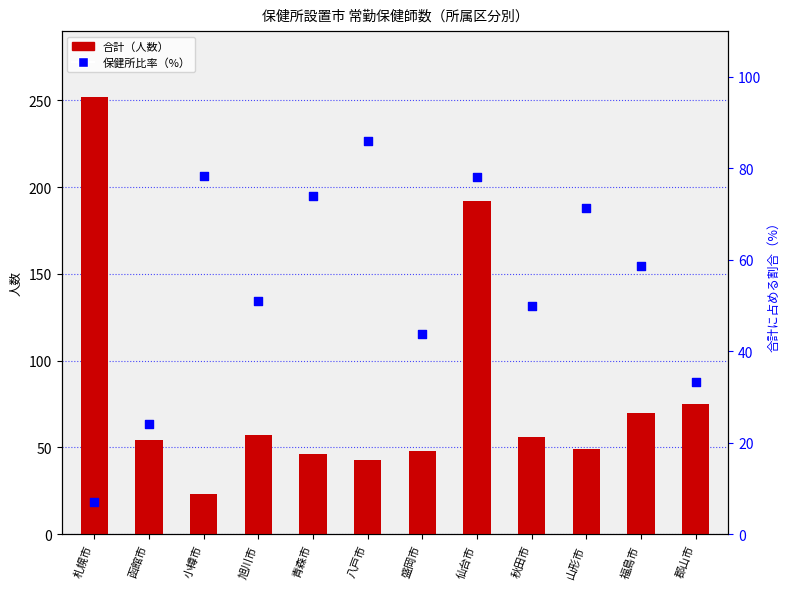

What is the total value across all series at 函館市?

78.1